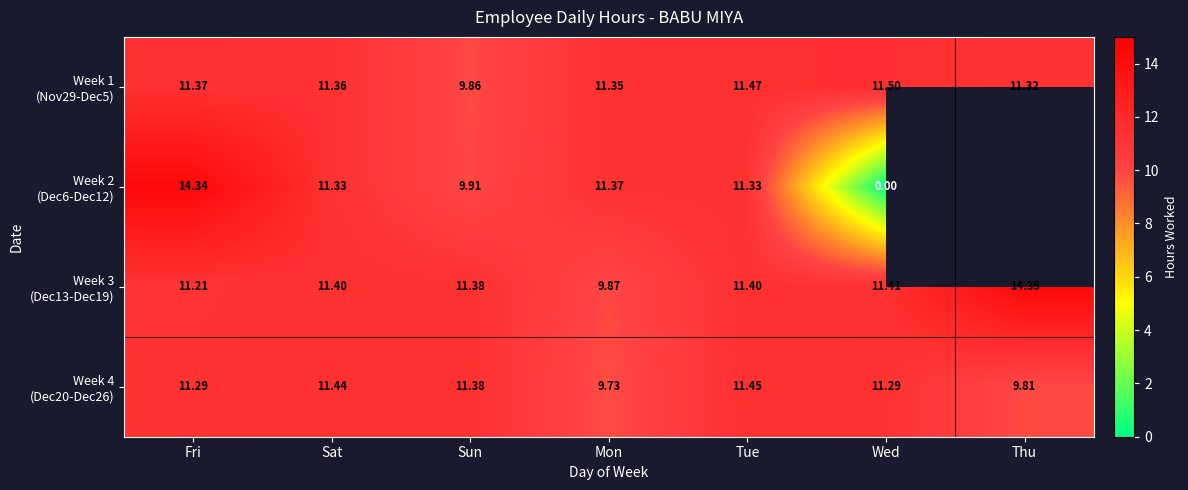

Count the number of data series in this chart.

4